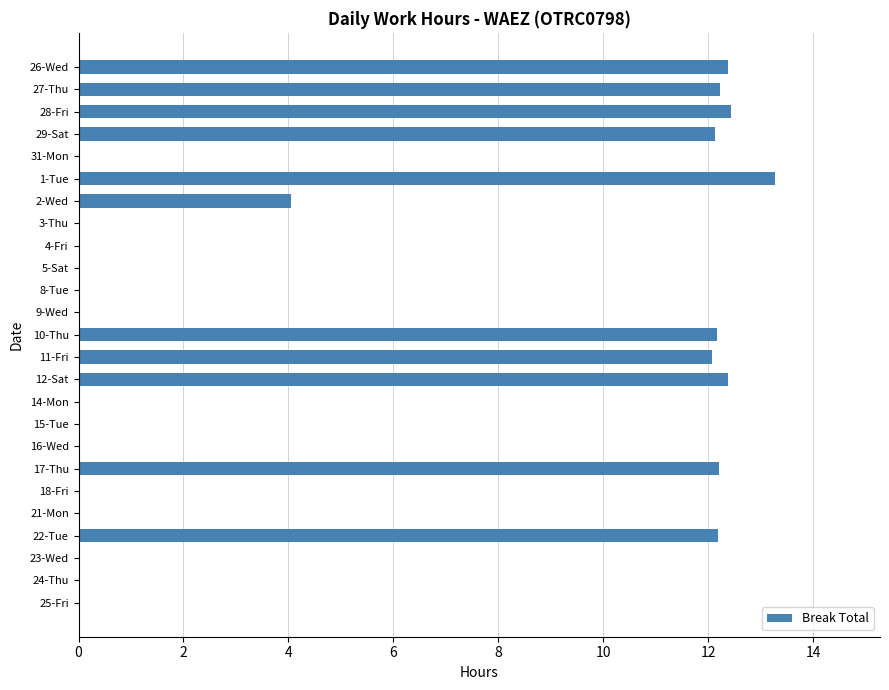

Is it true that the value at 8-Tue is 0.0?

True